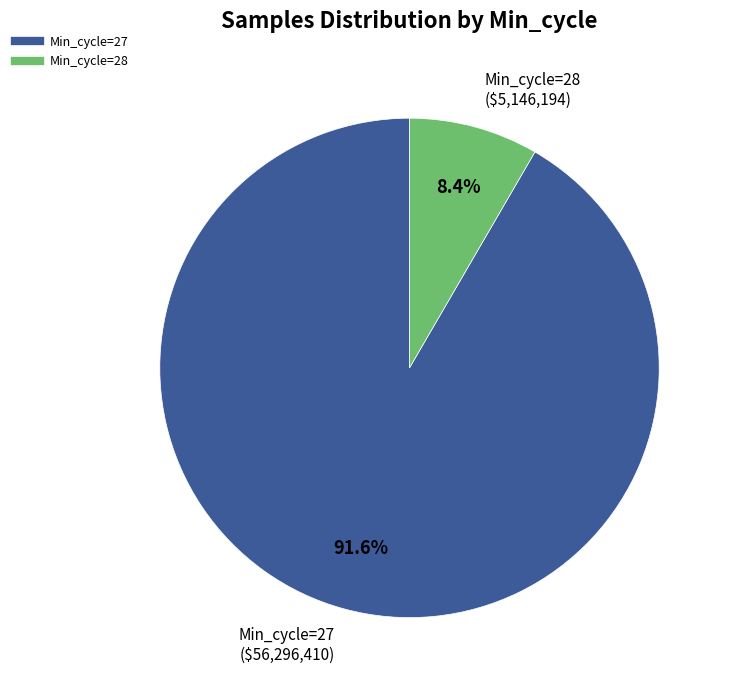

Does any single category account for the majority?

Yes